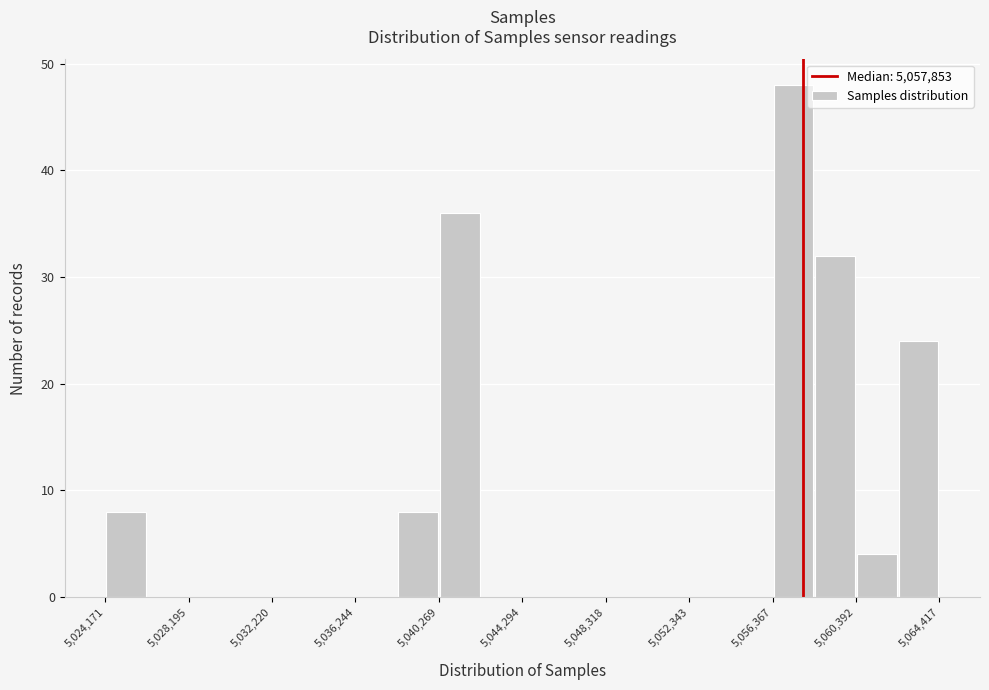

Which range on the x-axis has the tallest bar?

5056500 to 5058500